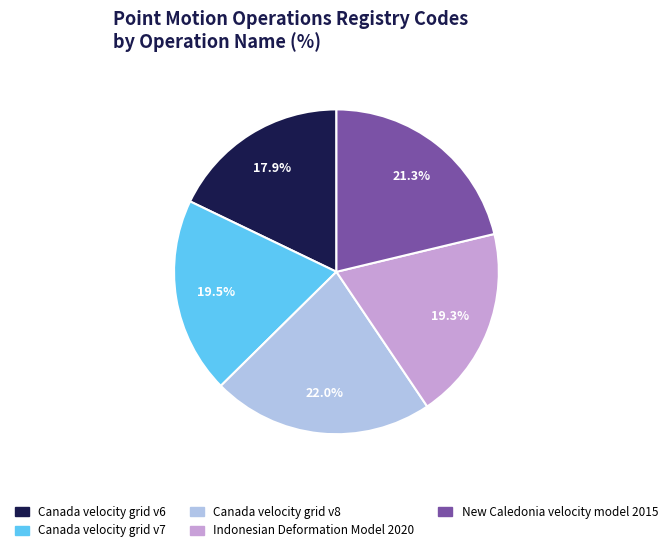

To the nearest percent, what percentage of the pie is Indonesian Deformation Model 2020?

19%